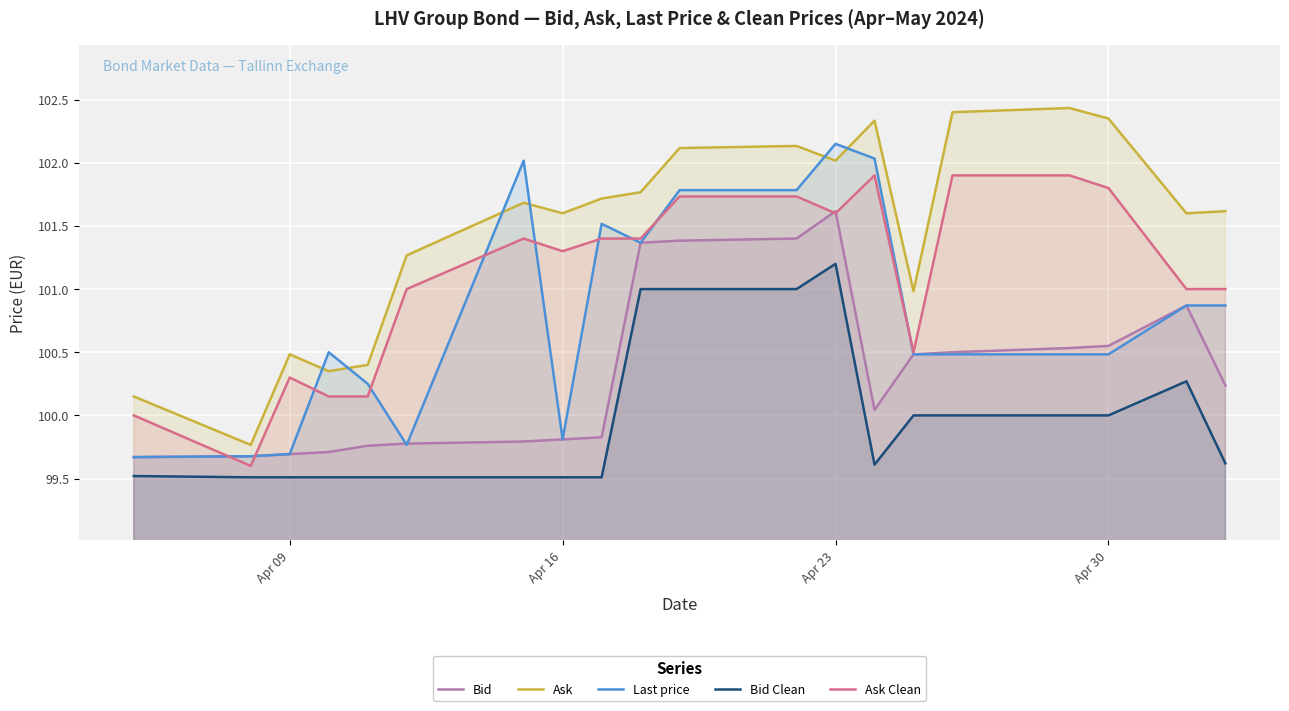

What is the smallest value displayed?

99.5